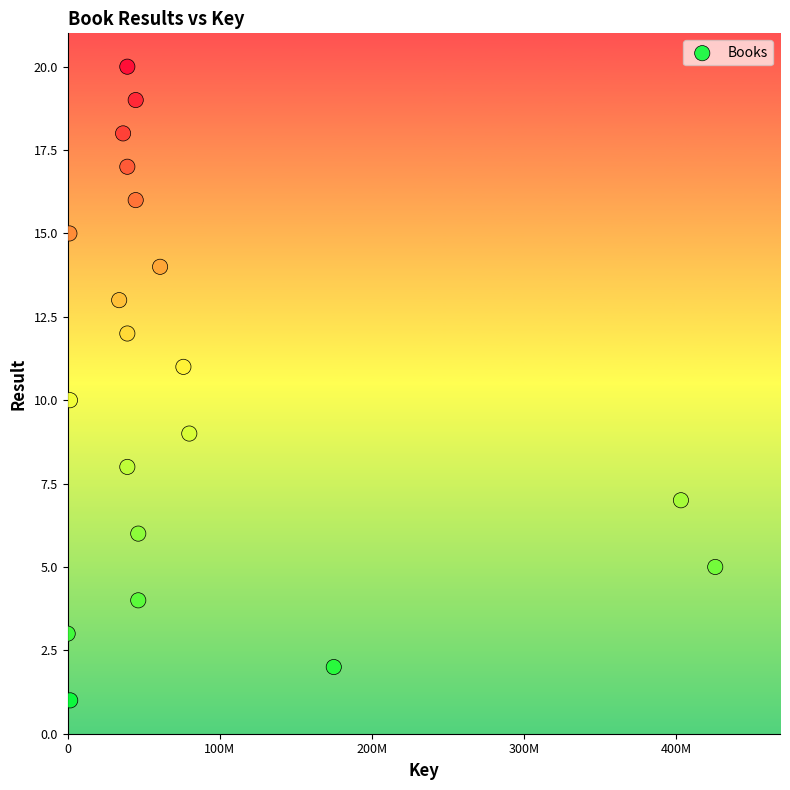

What is the range of X values (max minus min)?

425516932